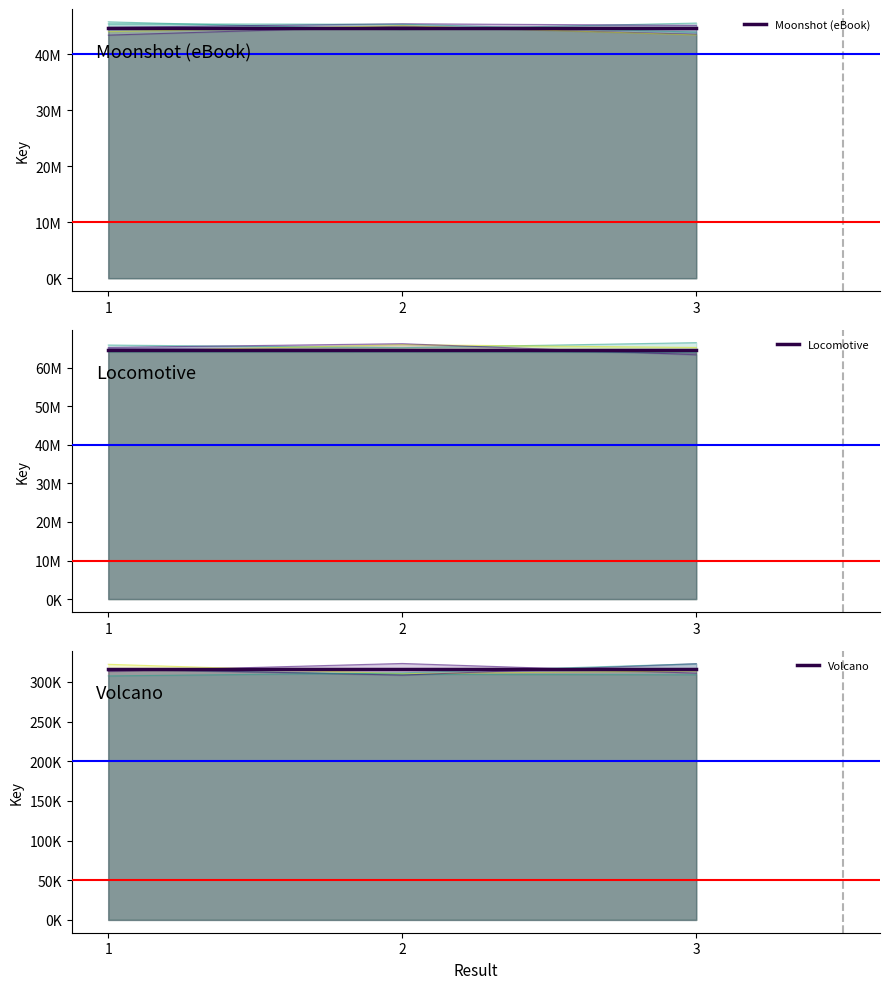

What is the value of the Volcano point at the 2nd from the left?

316044